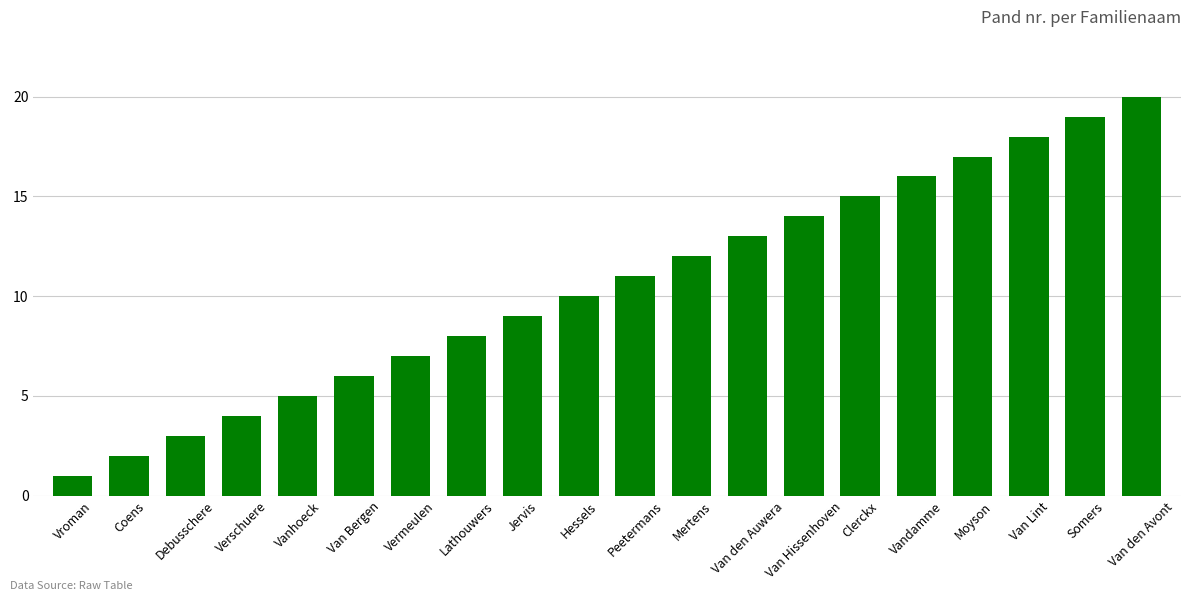

Reading left to right, extract all data points from this chart.

Vroman=1	Coens=2	Debusschere=3	Verschuere=4	Vanhoeck=5	Van Bergen=6	Vermeulen=7	Lathouwers=8	Jervis=9	Hessels=10	Peetermans=11	Mertens=12	Van den Auwera=13	Van Hissenhoven=14	Clerckx=15	Vandamme=16	Moyson=17	Van Lint=18	Somers=19	Van den Avont=20